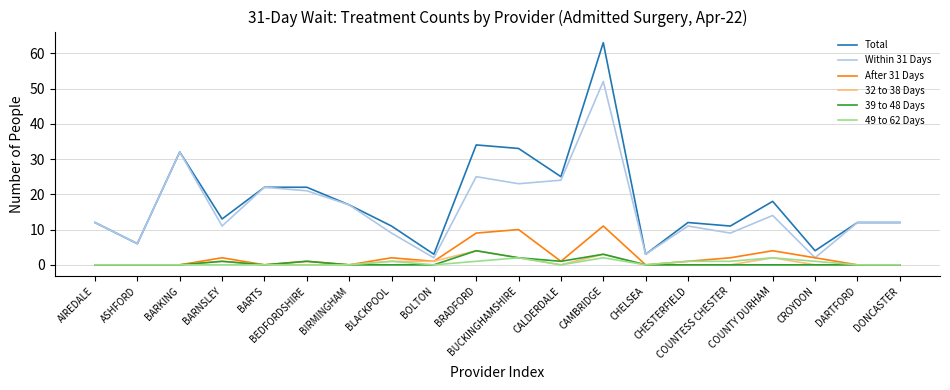

What is the greatest value displayed?

63